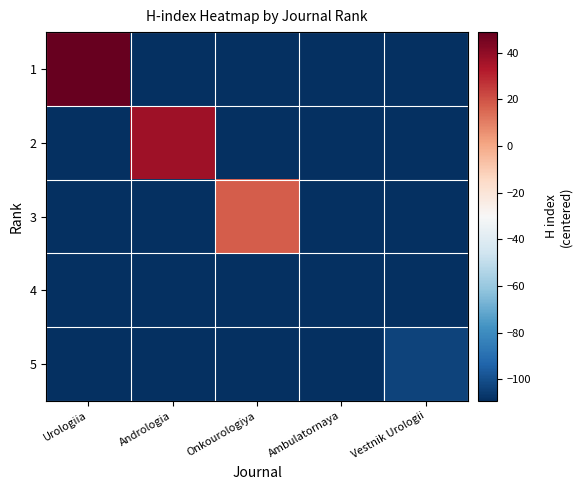

Between Ambulatornaya and Vestnik Urologii, which is larger?

Ambulatornaya